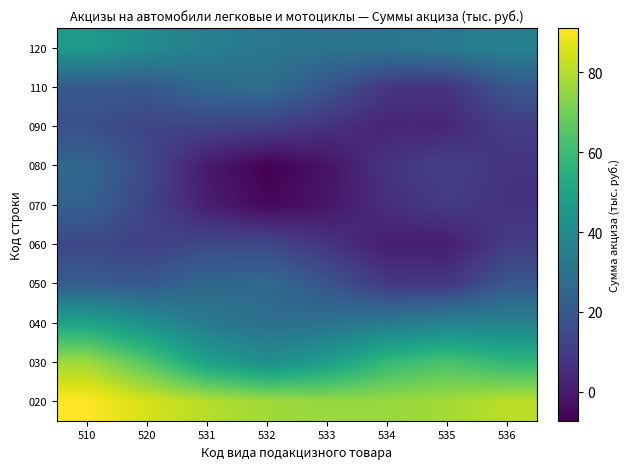

At how many categories does at least one series exceed -5?

8